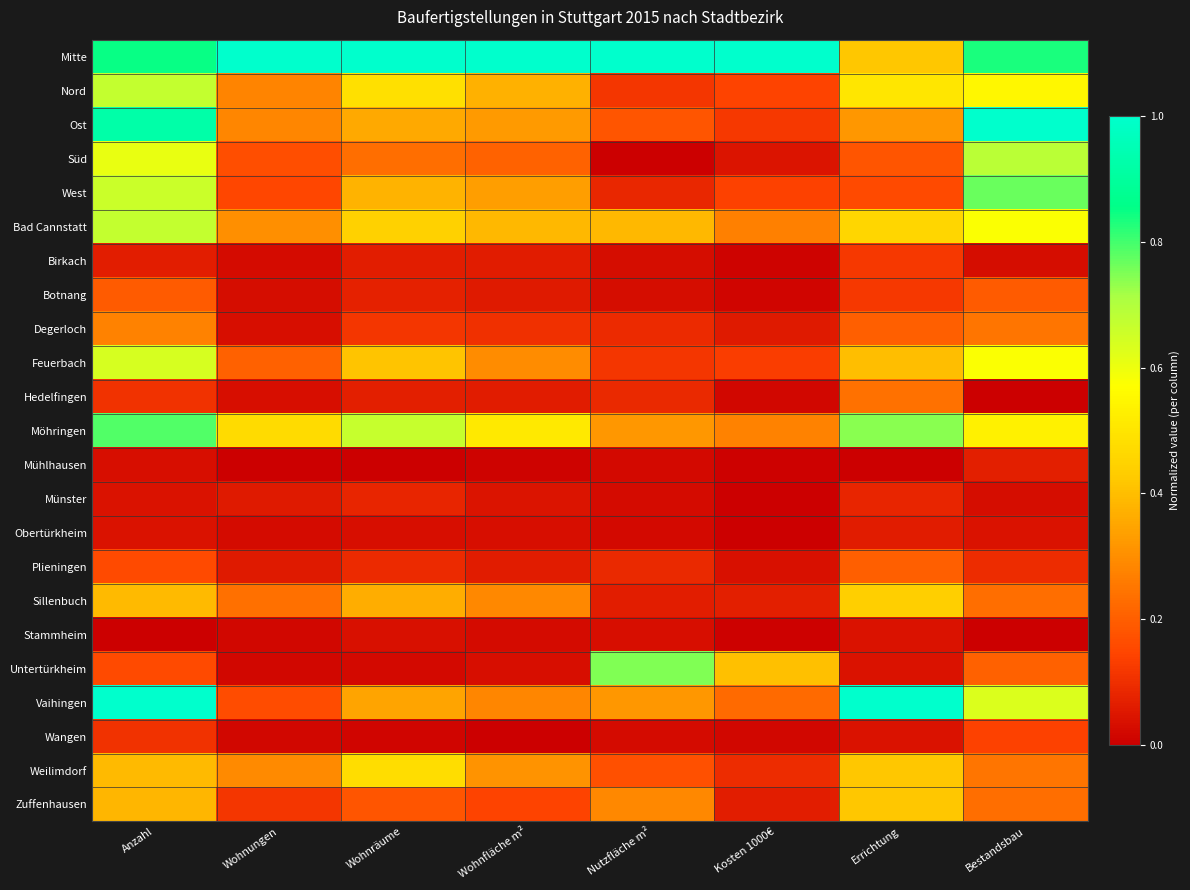

Which label corresponds to the smallest value in the chart?

Nutzfläche m²